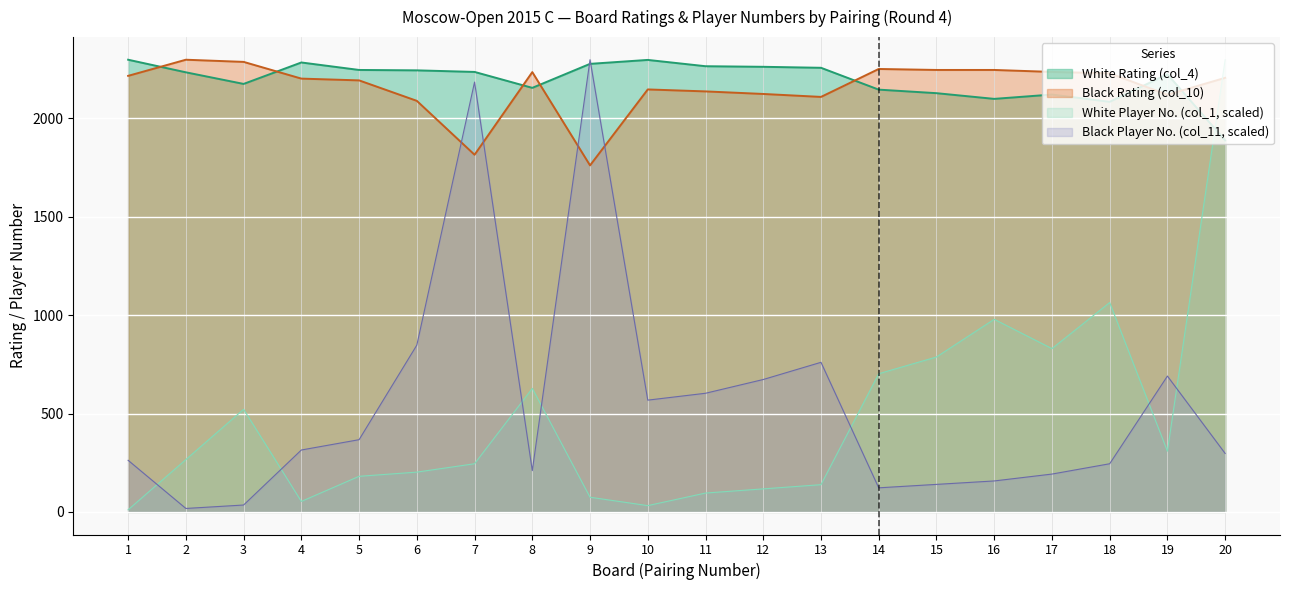

Which series has the largest total across all categories?

White Rating (col_4)